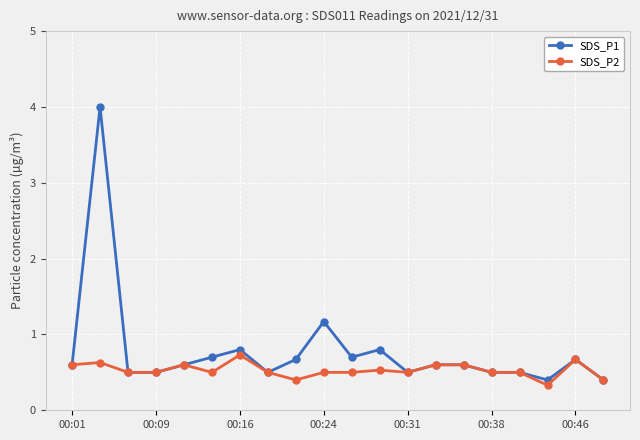

At how many categories does at least one series exceed 3?

1